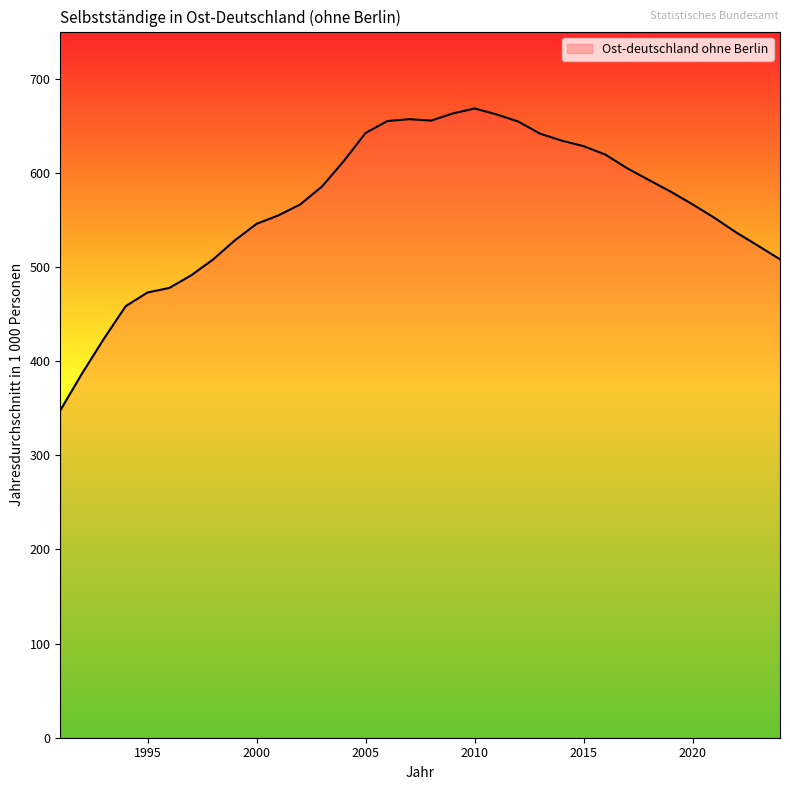

Count the number of data series in this chart.

1